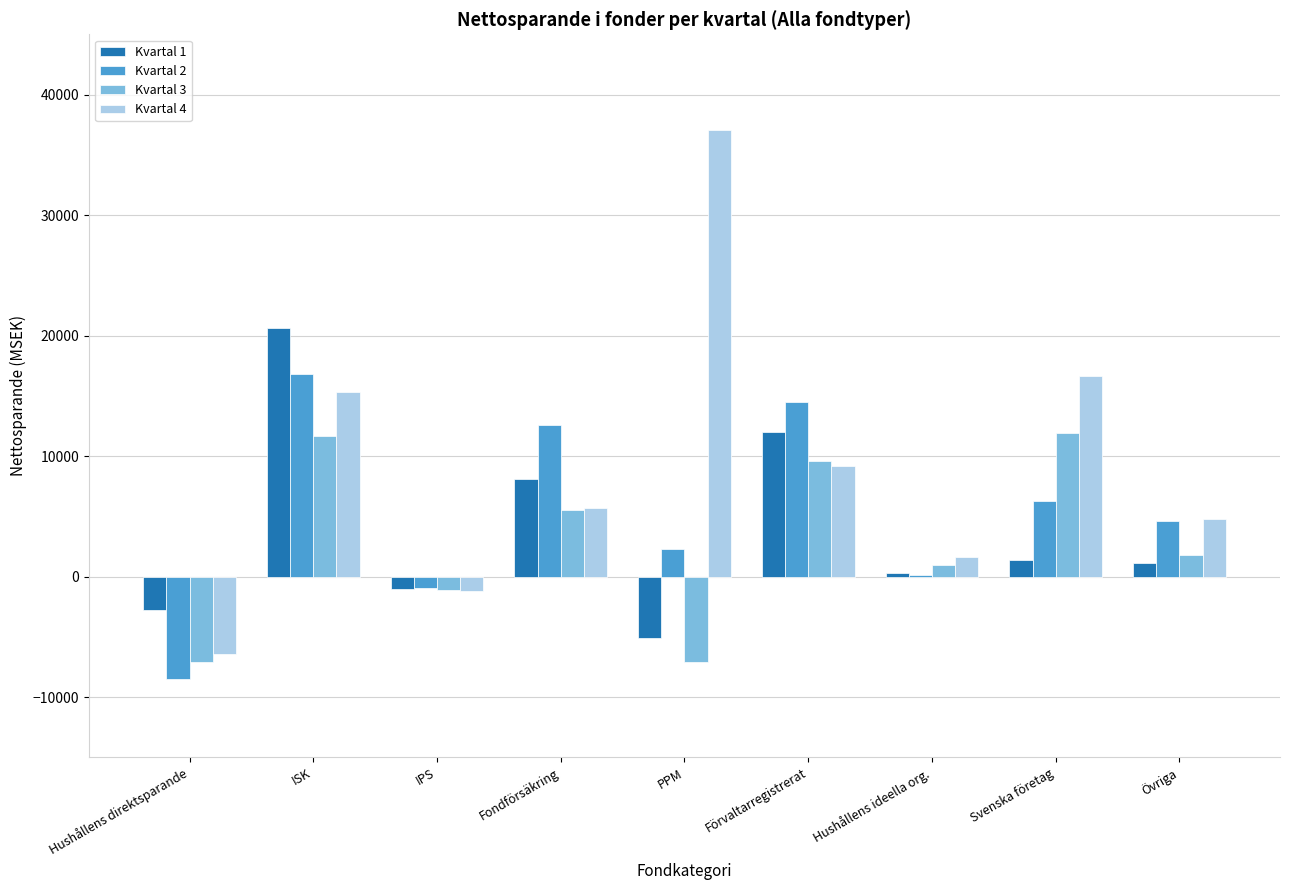

At which label does Kvartal 1 first exceed 1154?

ISK